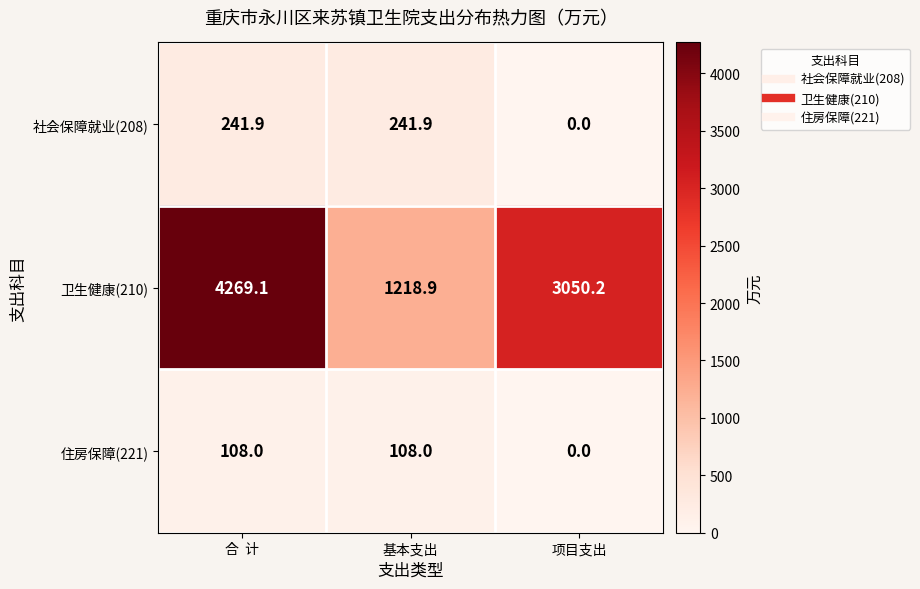

What is the greatest value displayed?

4269.1